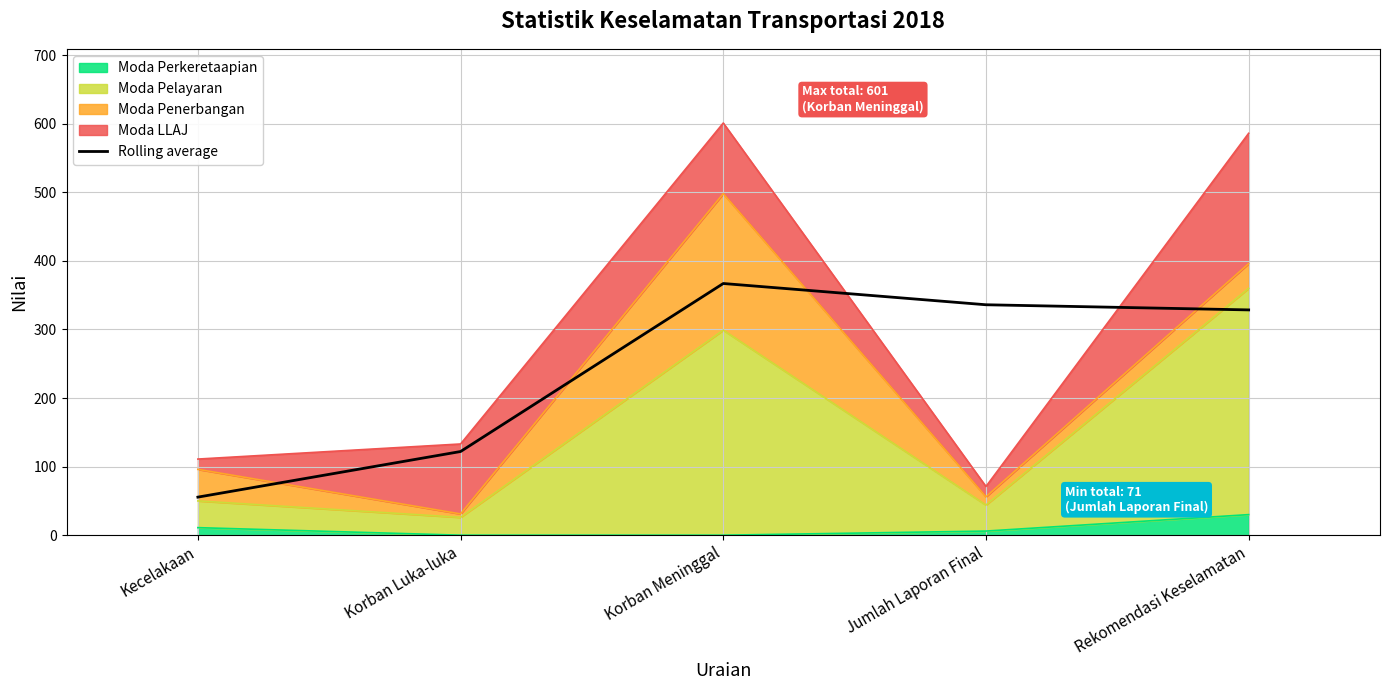

Where does the data first go above 328?

Korban Meninggal